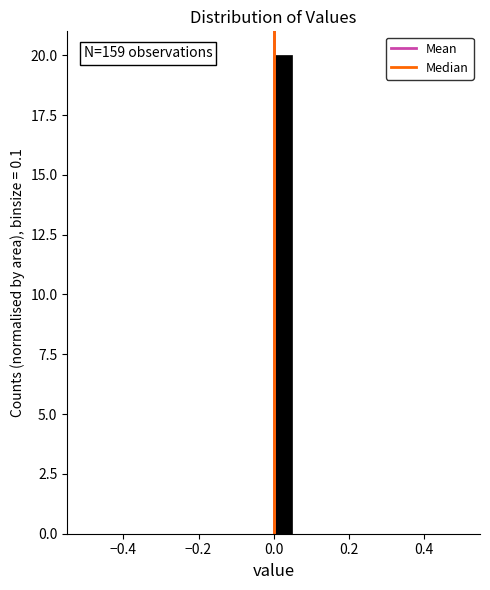

Around what value on the x-axis is the tallest bar? Give the approximate position of its centre, as read against the axis.

0.02